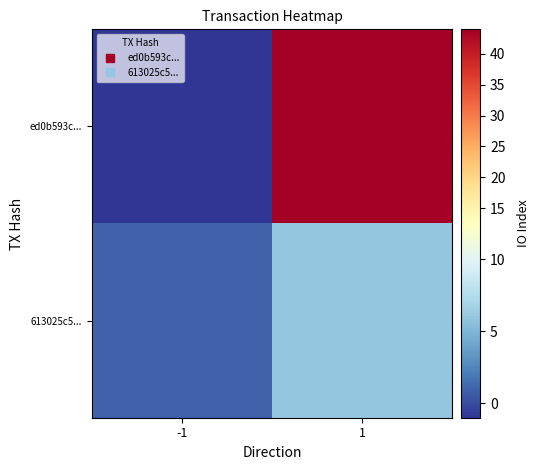

Between -1 and 1, which series saw the biggest shift?

ed0b593c...